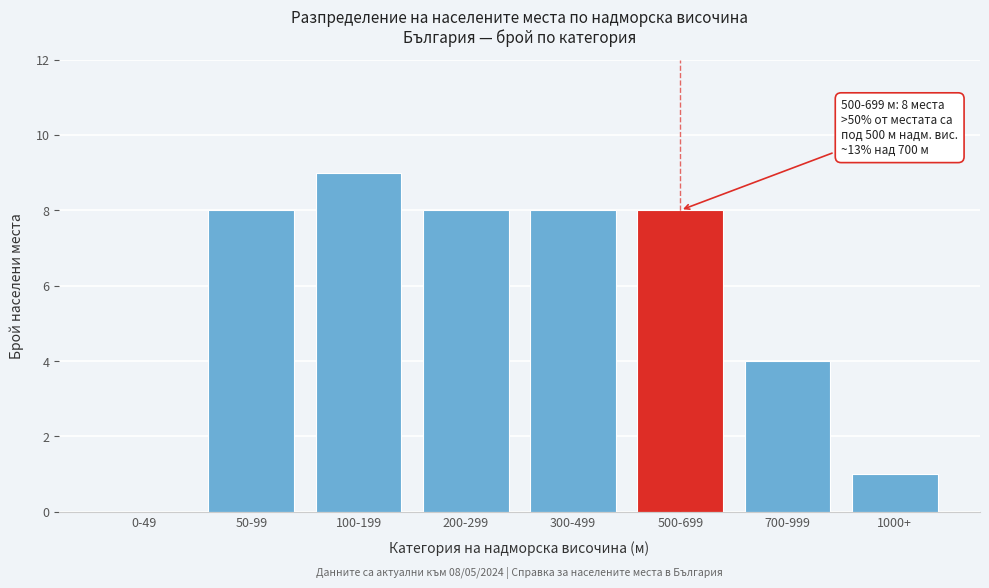

Reading right to left, transcribe all the data shown in this chart.

1000+=1	700-999=4	500-699=8	300-499=8	200-299=8	100-199=9	50-99=8	0-49=0